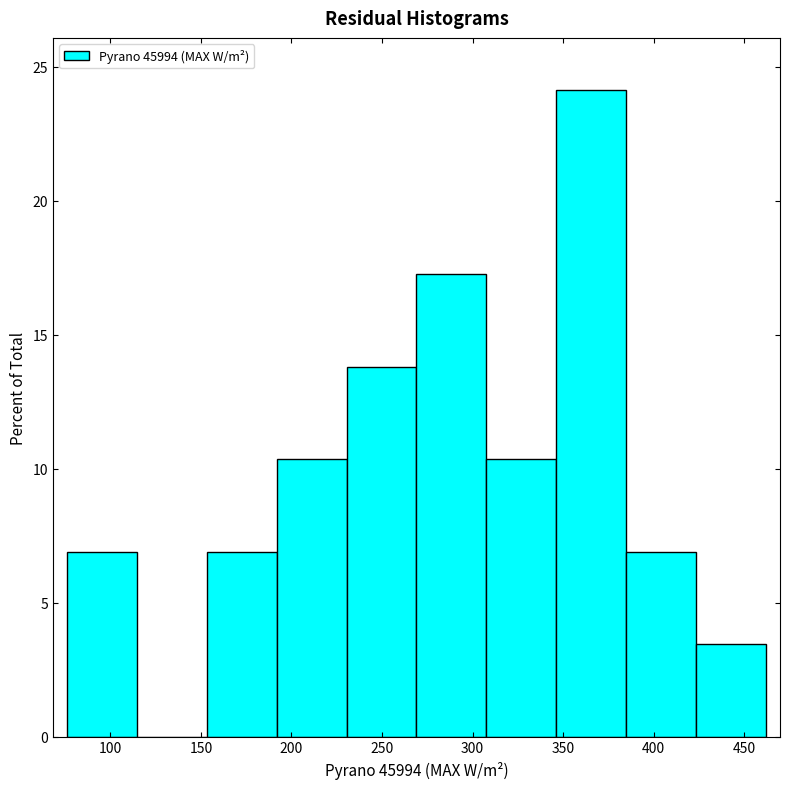

Reading left to right, transcribe this chart: for each bar, give the range it covers on the x-axis and its height. Neither the bar edges nor the heights are printed on the chart, so give them approximately, as read against the axes.

75 to 115: 7.0
115 to 155: 0
155 to 190: 7.0
190 to 230: 10.5
230 to 270: 14.0
270 to 310: 17.0
310 to 345: 10.5
345 to 385: 24.0
385 to 425: 7.0
425 to 460: 3.5